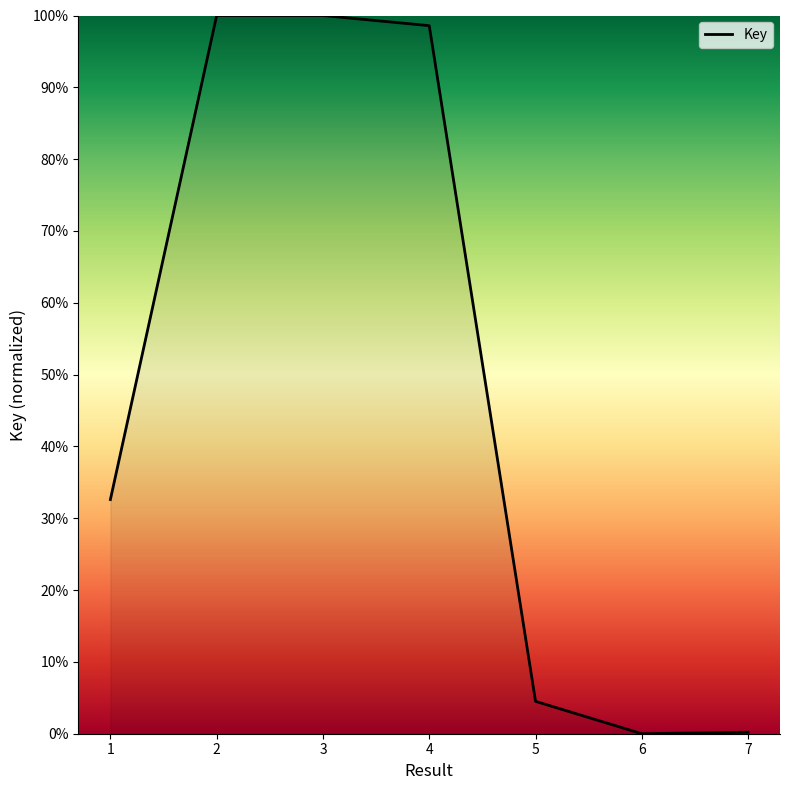

The chart shows a value of 149.6 at 4. True or false?

False